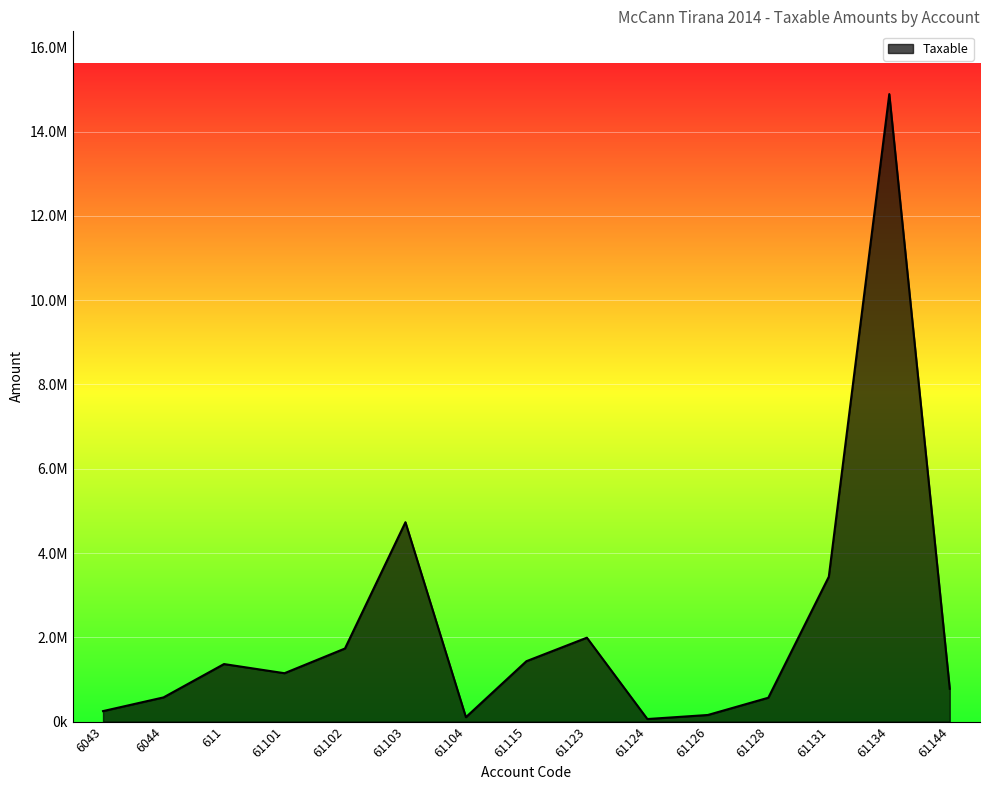

Which category has the lowest value across all series?

61124